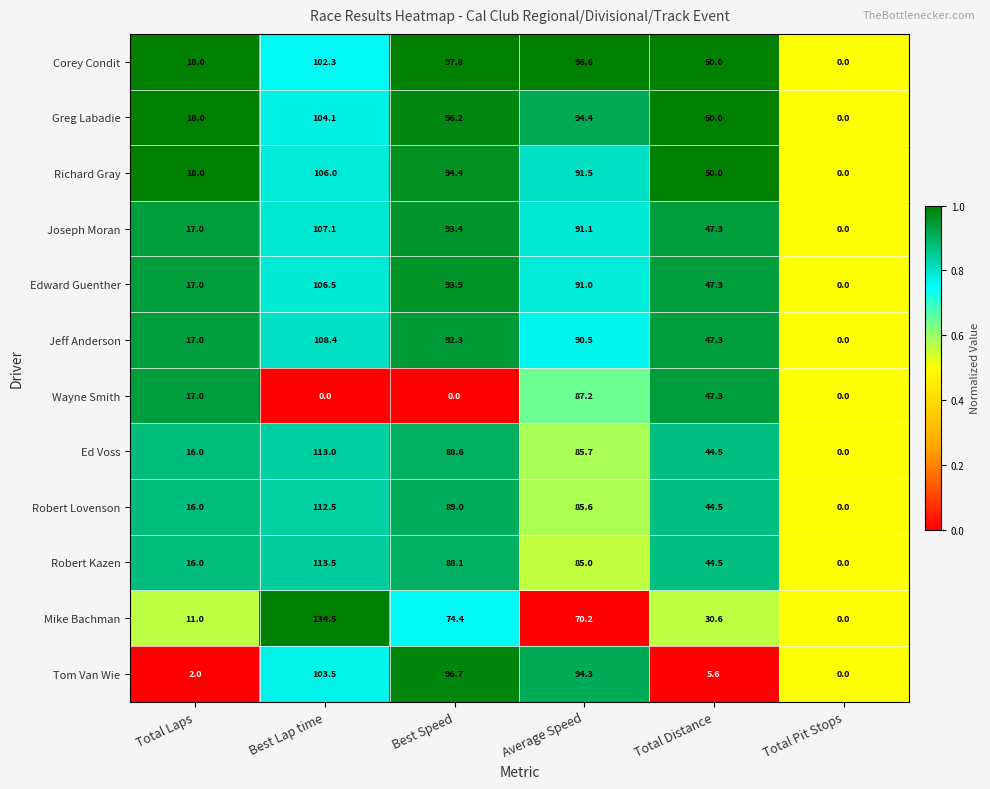

True or false: Wayne Smith has a value of 8.2 at Total Laps.

False